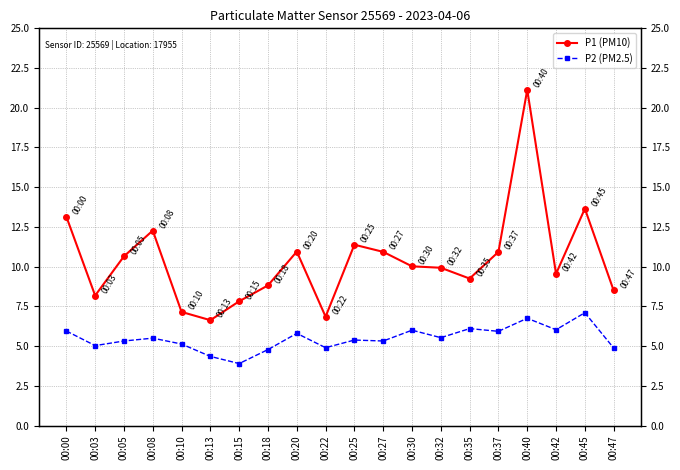

At which category is the sum across all series the highest?

00:40